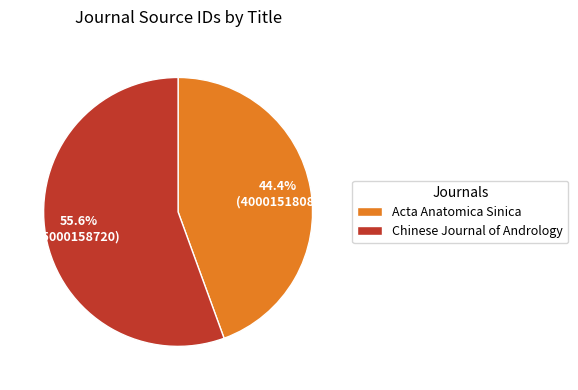

Between Acta Anatomica Sinica and Chinese Journal of Andrology, which is larger?

Chinese Journal of Andrology